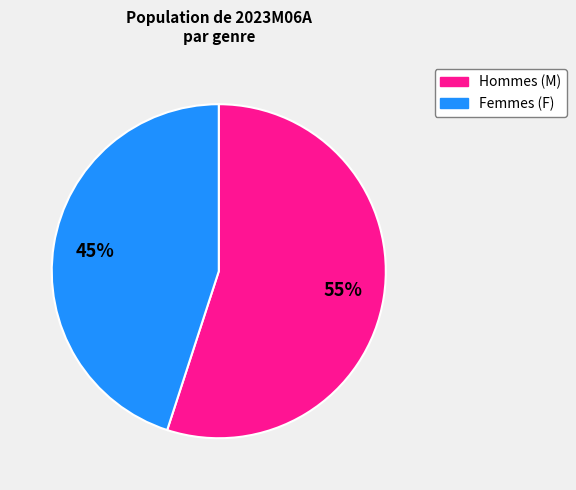

How many segments does this pie chart have?

2